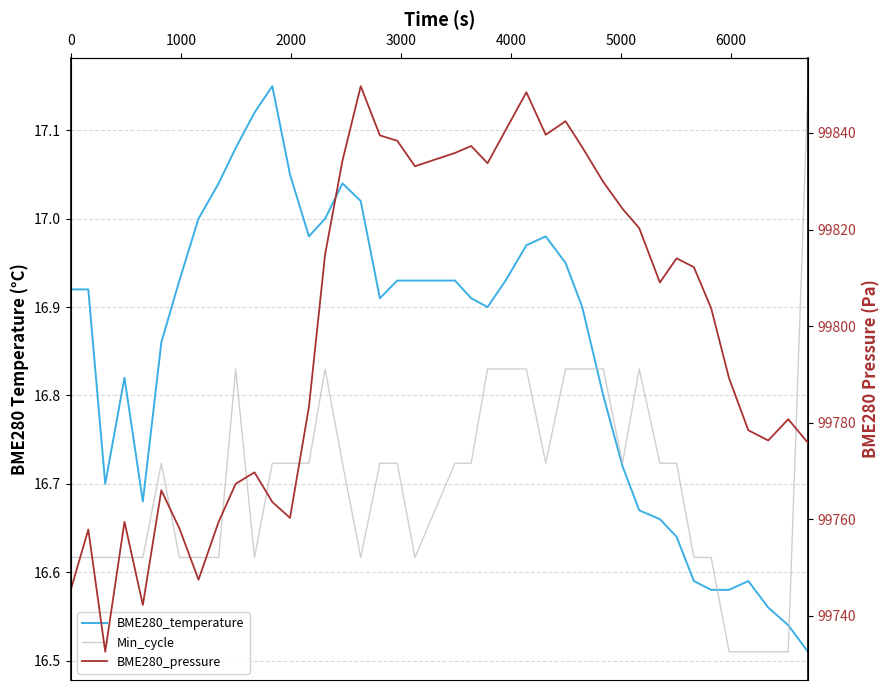

True or false: BME280_pressure and Min_cycle intersect in this chart.

False